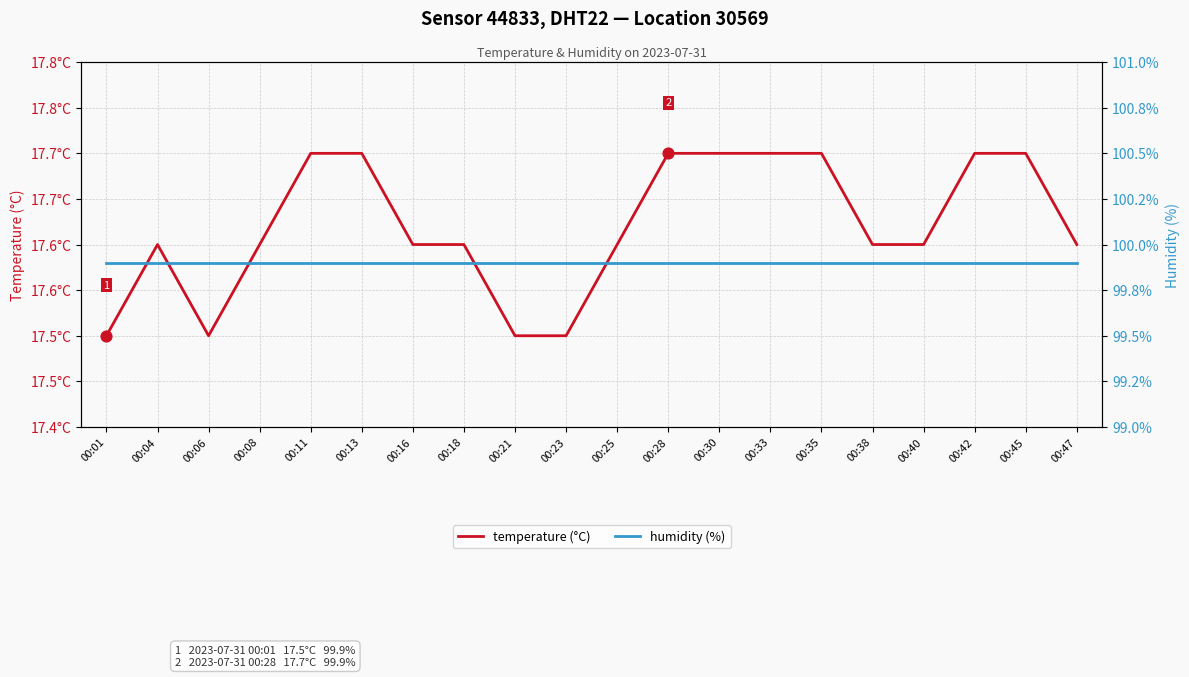

At which category is the sum across all series the highest?

00:11